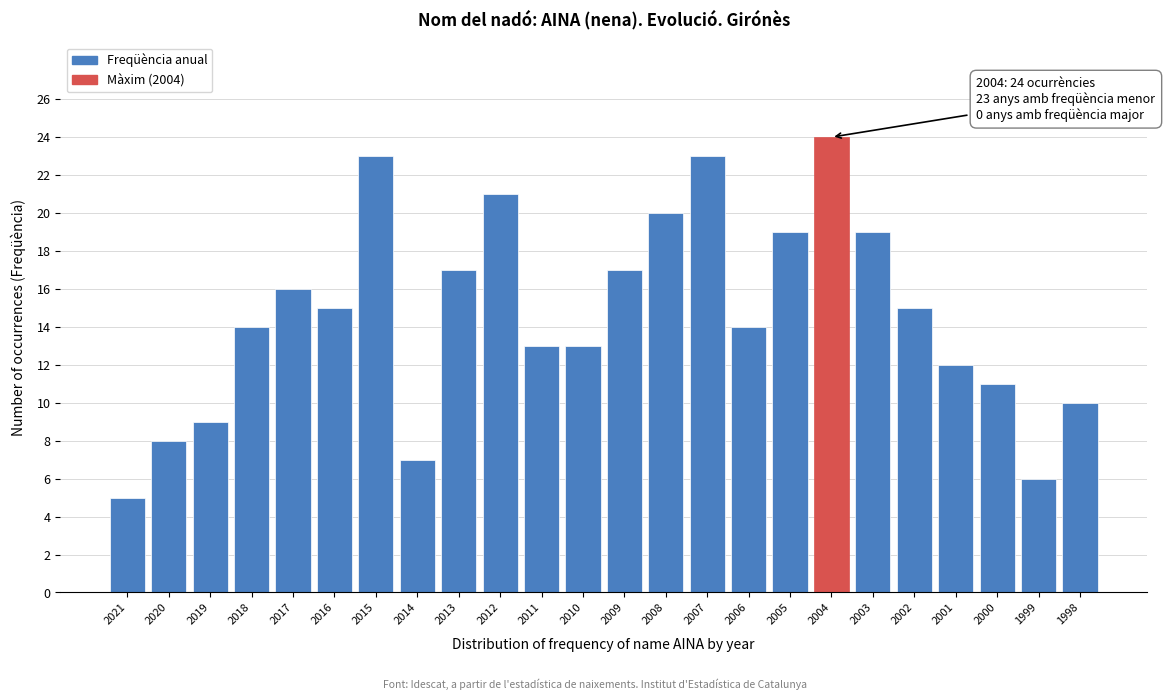

Reading right to left, what are all the values shown in this chart?

10	6	11	12	15	19	24	19	14	23	20	17	13	13	21	17	7	23	15	16	14	9	8	5